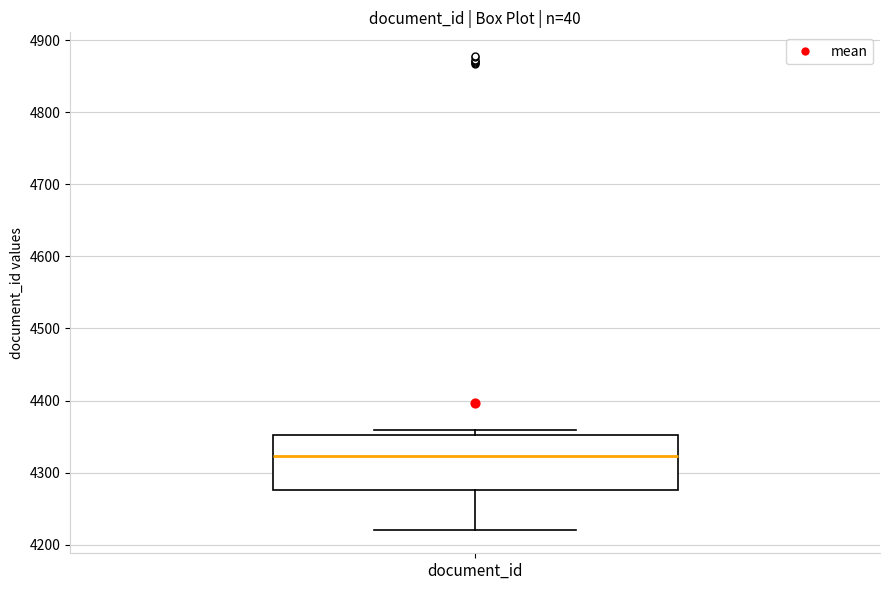

Read this box plot against the y-axis: the position of the median line, the range covered by the box, and the ends of both whiskers. The values are not printed on the chart, so give them approximately, as read against the axis.

median 4320, box 4280 to 4350, whiskers 4220 to 4360